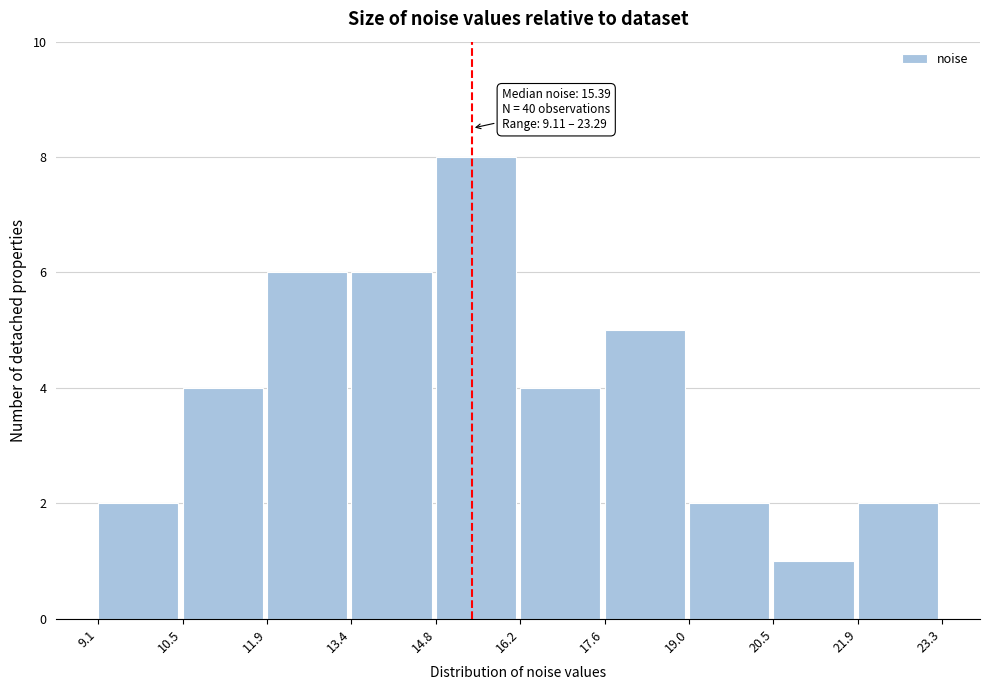

Over which range of the x-axis is the bar tallest?

14.8 to 16.2